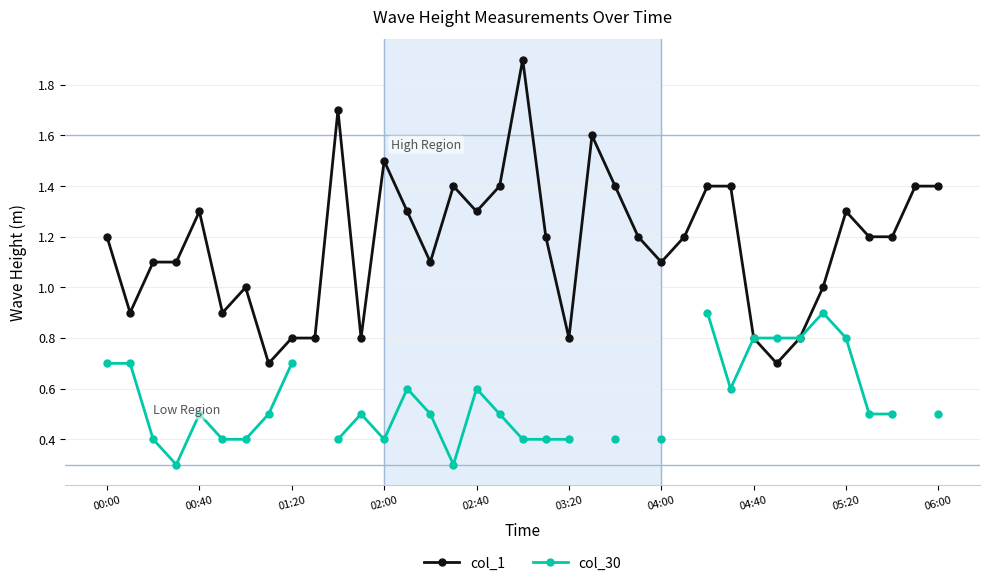

The value of col_1 at 00:40 is 1.3. True or false?

True